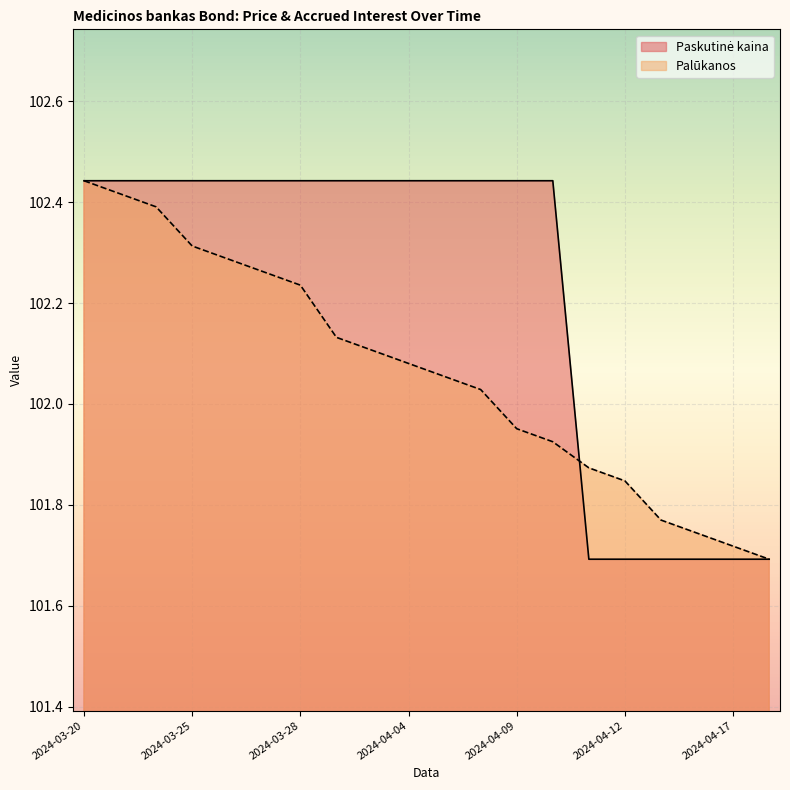

What is the label of the 18th point from the right?

2024-03-22